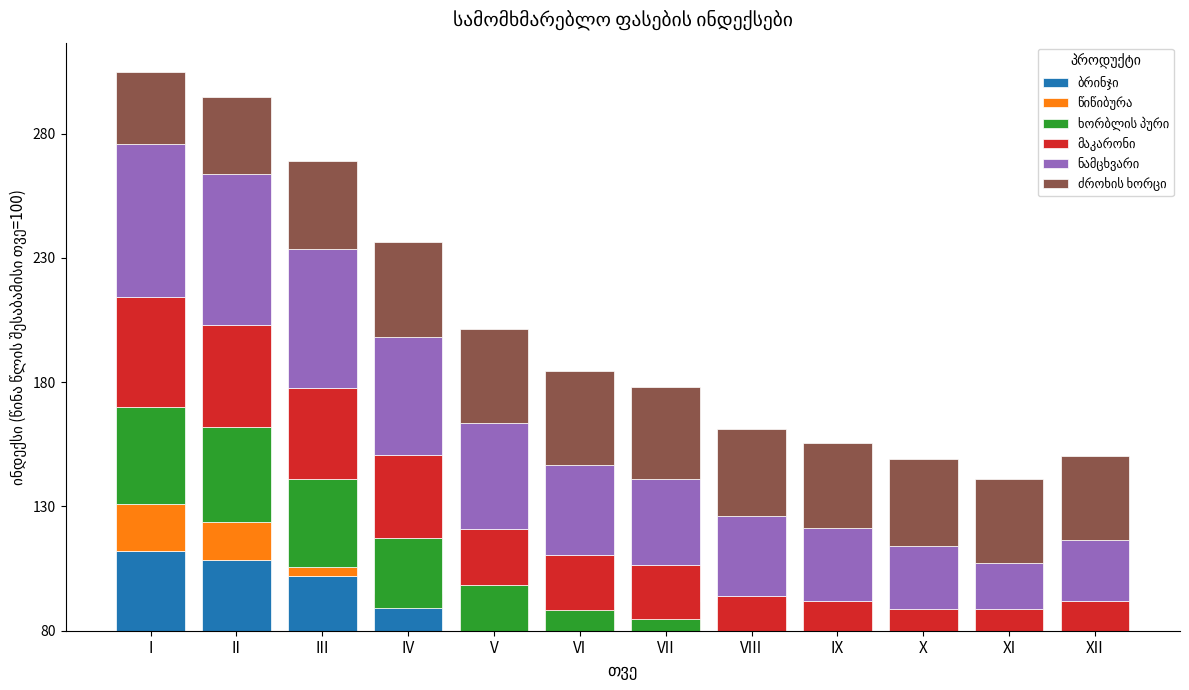

True or false: მაკარონი has a value of 22.5 at X.

False